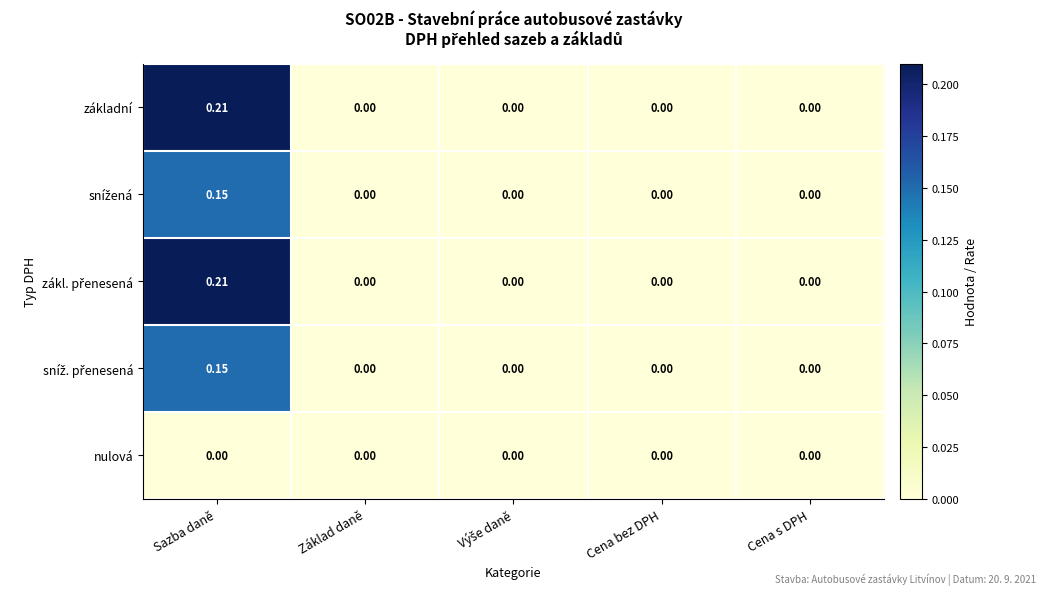

At which category is the sum across all series the highest?

Sazba daně